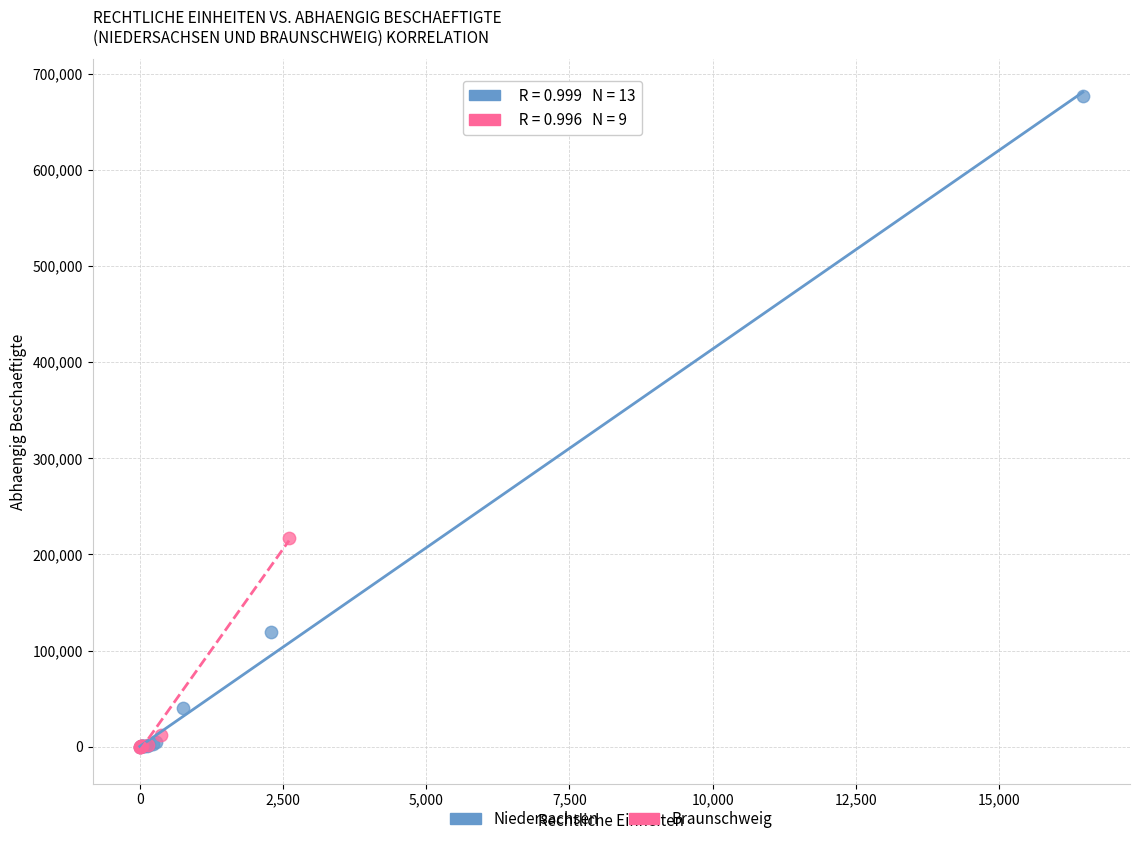

Which series has the widest spread of Y values?

Niedersachsen